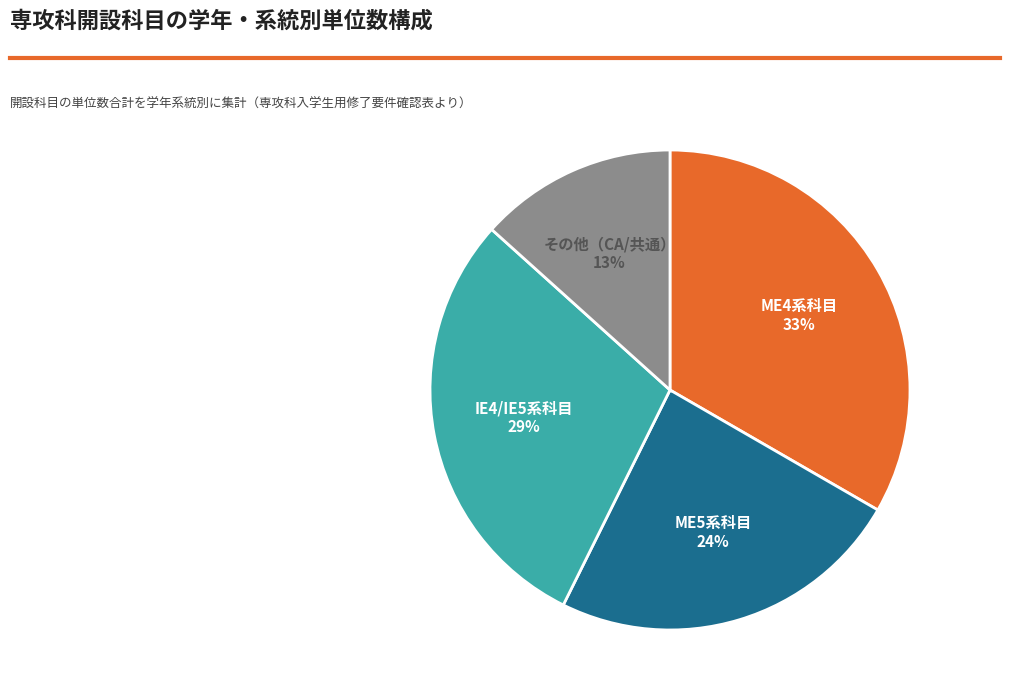

How many slices are in this pie chart?

4